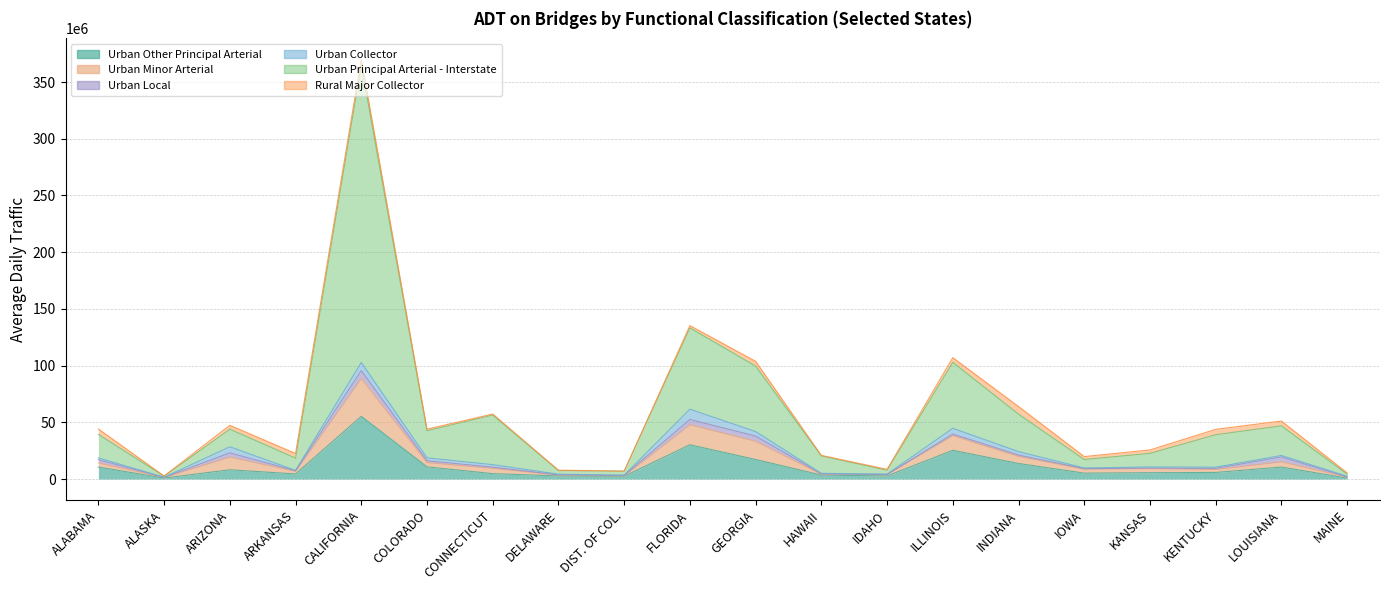

True or false: Urban Principal Arterial - Interstate has more than 1 interior local peaks.

True